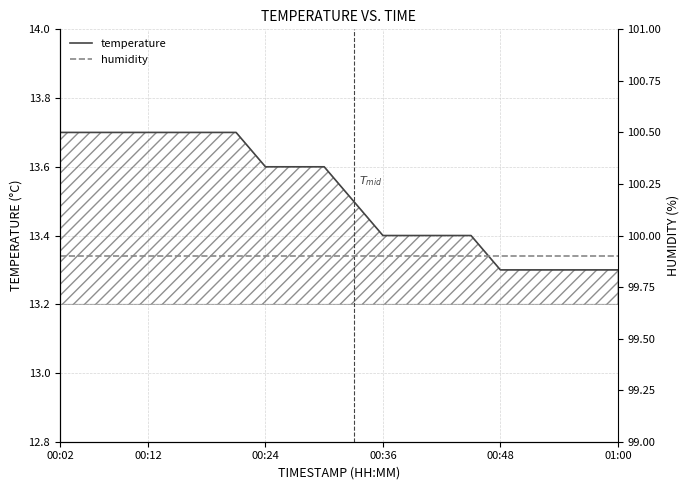

True or false: temperature has more than 1 points higher than both neighbors.

False